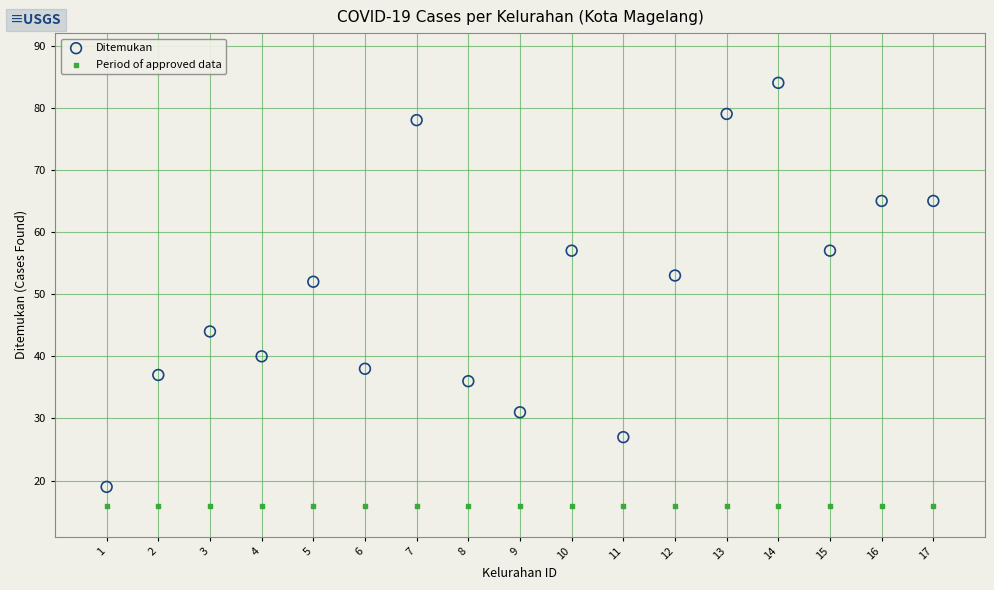

Across all series, what Y value is closest to 50?

52